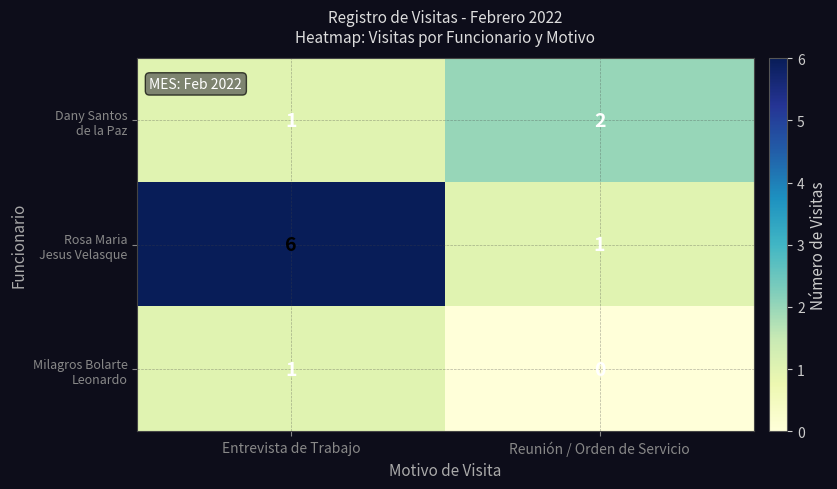

What is the total value across all series at Reunión / Orden de Servicio?

3